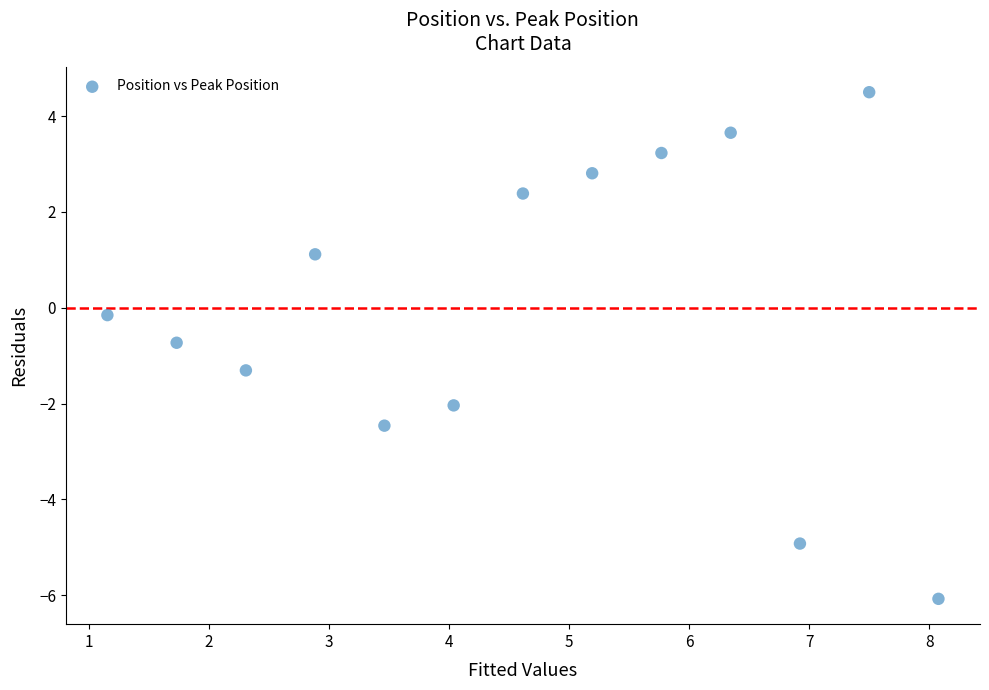

What is the range of X values (max minus min)?

6.9